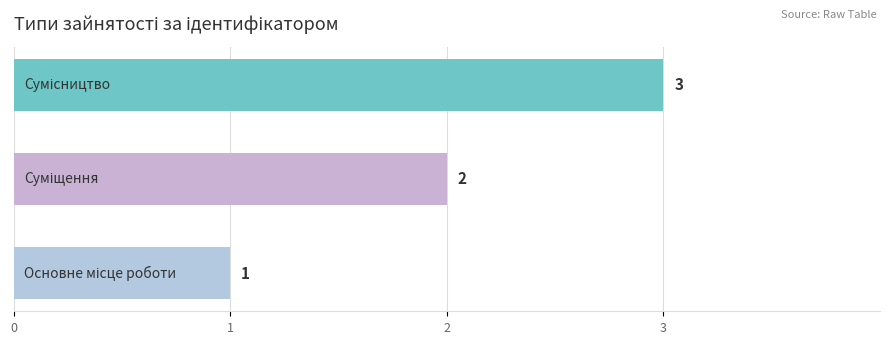

Count the values in the range 1 to 3.

3